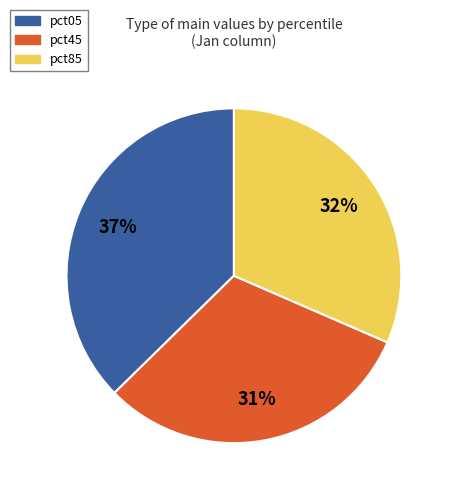

How many slices are in this pie chart?

3